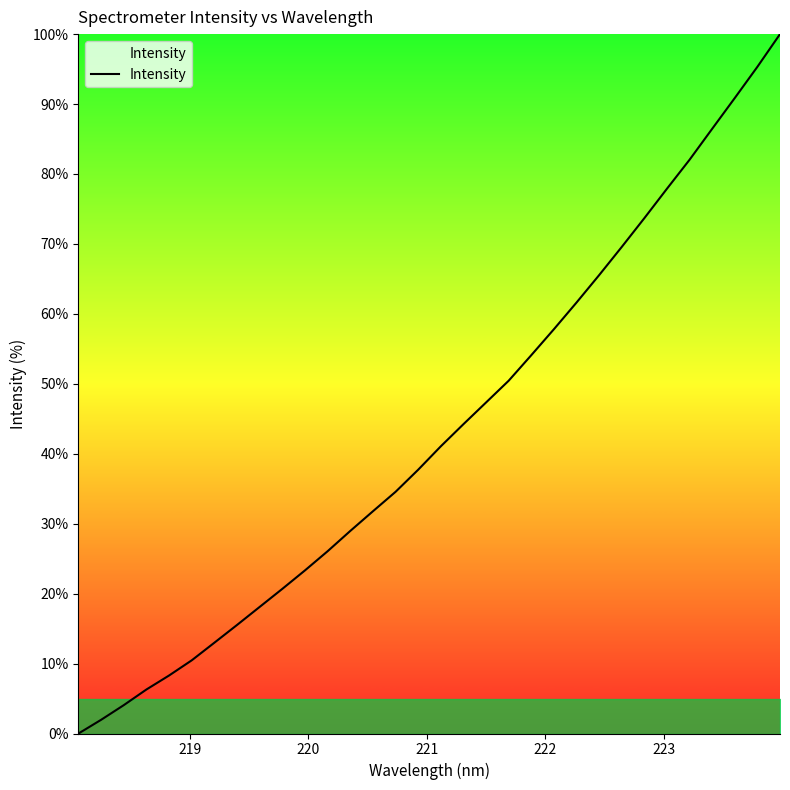

What is the greatest value displayed?

100.0